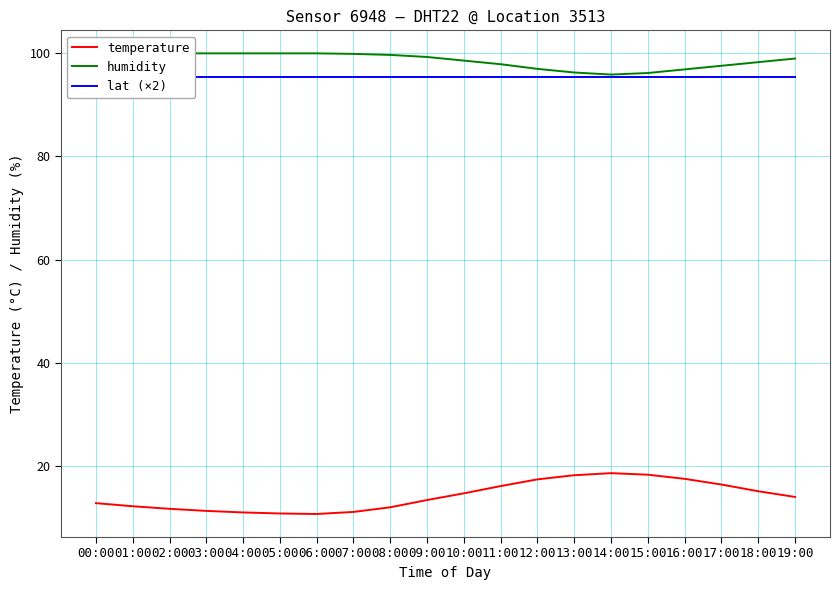

True or false: lat (×2) has a value of 52.5 at 07:00.

False